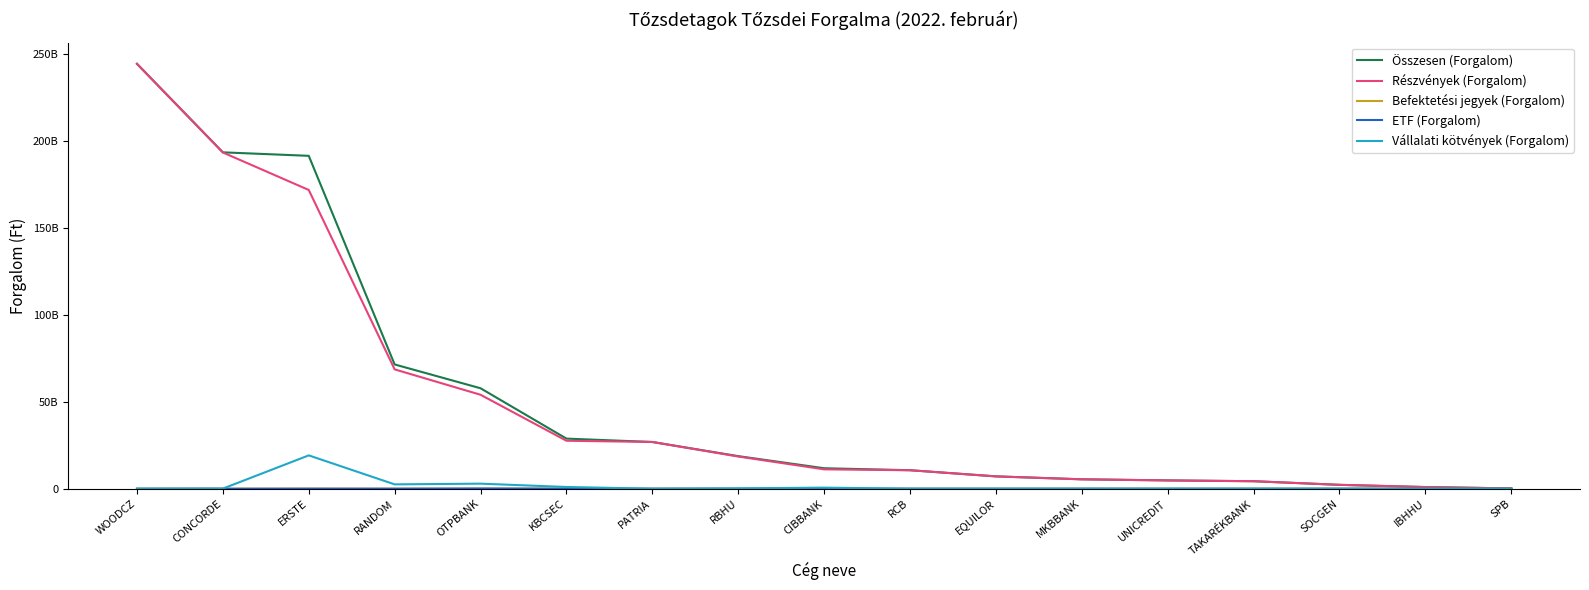

How many interior local peaks does the ETF (Forgalom) series have?

4